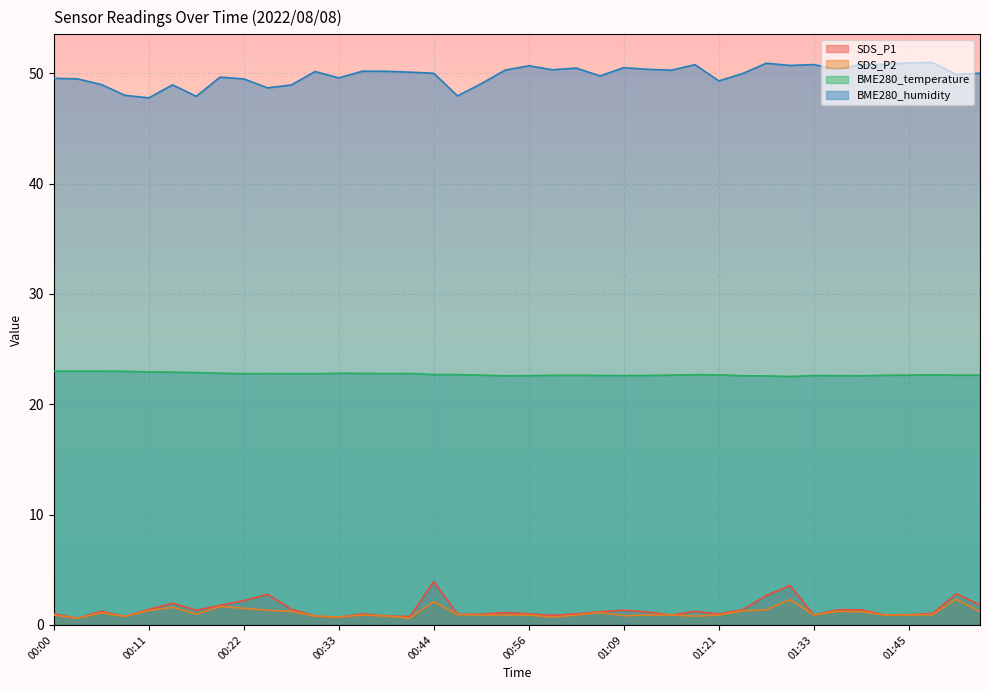

Reading right to left, transcribe all the data shown in this chart.

SDS_P1: 01:54=1.8	01:51=2.8	01:48=1.0	01:45=0.9	01:42=0.9	01:39=1.4	01:36=1.4	01:33=0.9	01:30=3.6	01:27=2.7	01:24=1.4	01:21=1.0	01:18=1.2	01:15=0.9	01:12=1.2	01:09=1.3	01:05=1.2	01:02=1.0	00:59=0.9	00:56=1.0	00:53=1.1	00:50=1.0	00:47=1.0	00:44=3.9	00:41=0.8	00:38=0.8	00:36=1.0	00:33=0.7	00:30=0.8	00:27=1.4	00:25=2.8	00:22=2.2	00:20=1.8	00:17=1.3	00:14=2.0	00:11=1.4	00:08=0.8	00:05=1.2	00:03=0.6	00:00=1.0
SDS_P2: 01:54=1.2	01:51=2.3	01:48=0.9	01:45=0.9	01:42=0.9	01:39=1.2	01:36=1.2	01:33=0.9	01:30=2.3	01:27=1.4	01:24=1.3	01:21=0.9	01:18=0.8	01:15=0.9	01:12=0.9	01:09=0.8	01:05=1.1	01:02=0.9	00:59=0.7	00:56=0.9	00:53=0.9	00:50=0.9	00:47=0.9	00:44=2.1	00:41=0.6	00:38=0.8	00:36=0.9	00:33=0.7	00:30=0.8	00:27=1.2	00:25=1.3	00:22=1.5	00:20=1.7	00:17=1.0	00:14=1.6	00:11=1.3	00:08=0.8	00:05=1.1	00:03=0.6	00:00=0.9
BME280_temperature: 01:54=22.6	01:51=22.6	01:48=22.7	01:45=22.6	01:42=22.6	01:39=22.6	01:36=22.6	01:33=22.6	01:30=22.5	01:27=22.6	01:24=22.6	01:21=22.7	01:18=22.7	01:15=22.6	01:12=22.6	01:09=22.6	01:05=22.6	01:02=22.6	00:59=22.6	00:56=22.6	00:53=22.6	00:50=22.6	00:47=22.7	00:44=22.7	00:41=22.8	00:38=22.8	00:36=22.8	00:33=22.8	00:30=22.8	00:27=22.8	00:25=22.8	00:22=22.8	00:20=22.8	00:17=22.9	00:14=22.9	00:11=22.9	00:08=23.0	00:05=23.0	00:03=23.0	00:00=23.0
BME280_humidity: 01:54=50.0	01:51=49.9	01:48=51.0	01:45=50.9	01:42=50.8	01:39=50.8	01:36=50.4	01:33=50.8	01:30=50.7	01:27=50.9	01:24=50.0	01:21=49.3	01:18=50.8	01:15=50.3	01:12=50.4	01:09=50.5	01:05=49.8	01:02=50.5	00:59=50.3	00:56=50.7	00:53=50.3	00:50=49.1	00:47=48.0	00:44=50.0	00:41=50.1	00:38=50.2	00:36=50.2	00:33=49.6	00:30=50.2	00:27=48.9	00:25=48.7	00:22=49.5	00:20=49.6	00:17=47.9	00:14=49.0	00:11=47.8	00:08=48.0	00:05=49.0	00:03=49.5	00:00=49.5